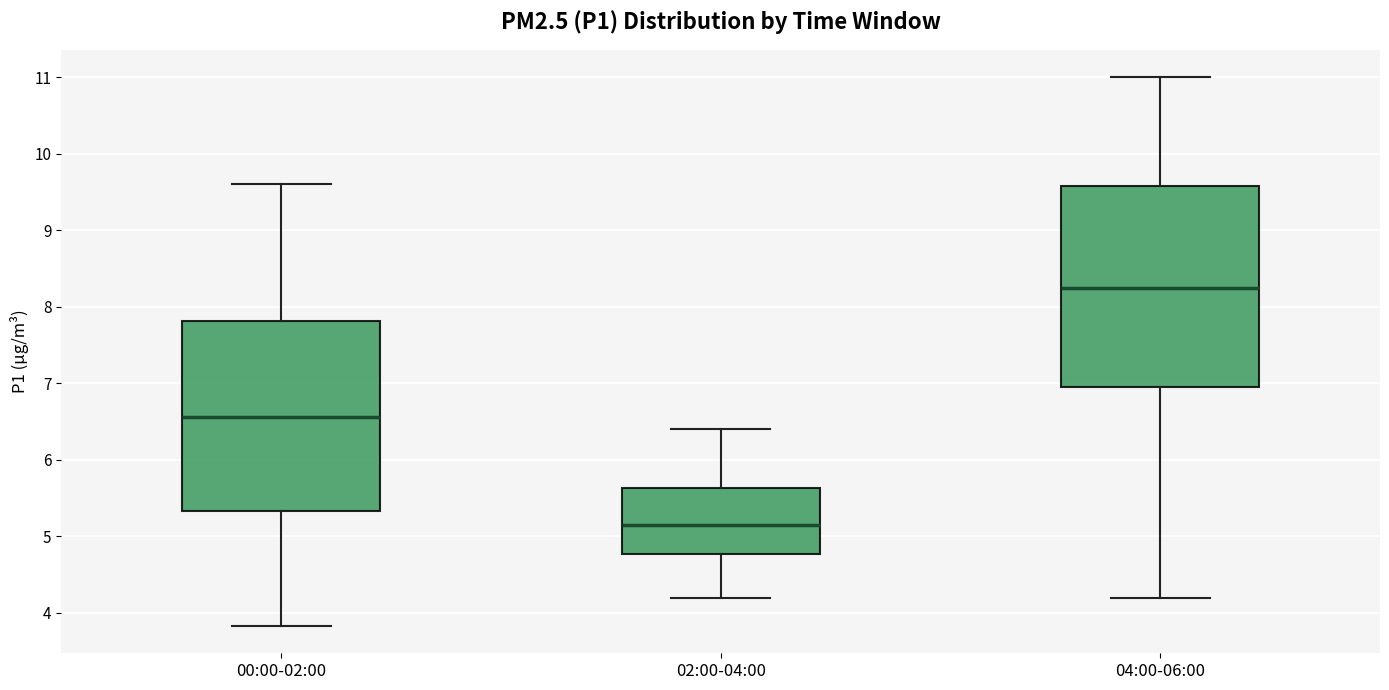

Reading left to right, read every box against the y-axis: the position of its median line, the range the box covers, and the ends of its whiskers. The values are not printed on the chart, so give them approximately, as read against the axis.

00:00-02:00: median 6.6, box 5.3 to 7.8, whiskers 3.8 to 9.6
02:00-04:00: median 5.2, box 4.8 to 5.6, whiskers 4.2 to 6.4
04:00-06:00: median 8.3, box 7.0 to 9.6, whiskers 4.2 to 11.0